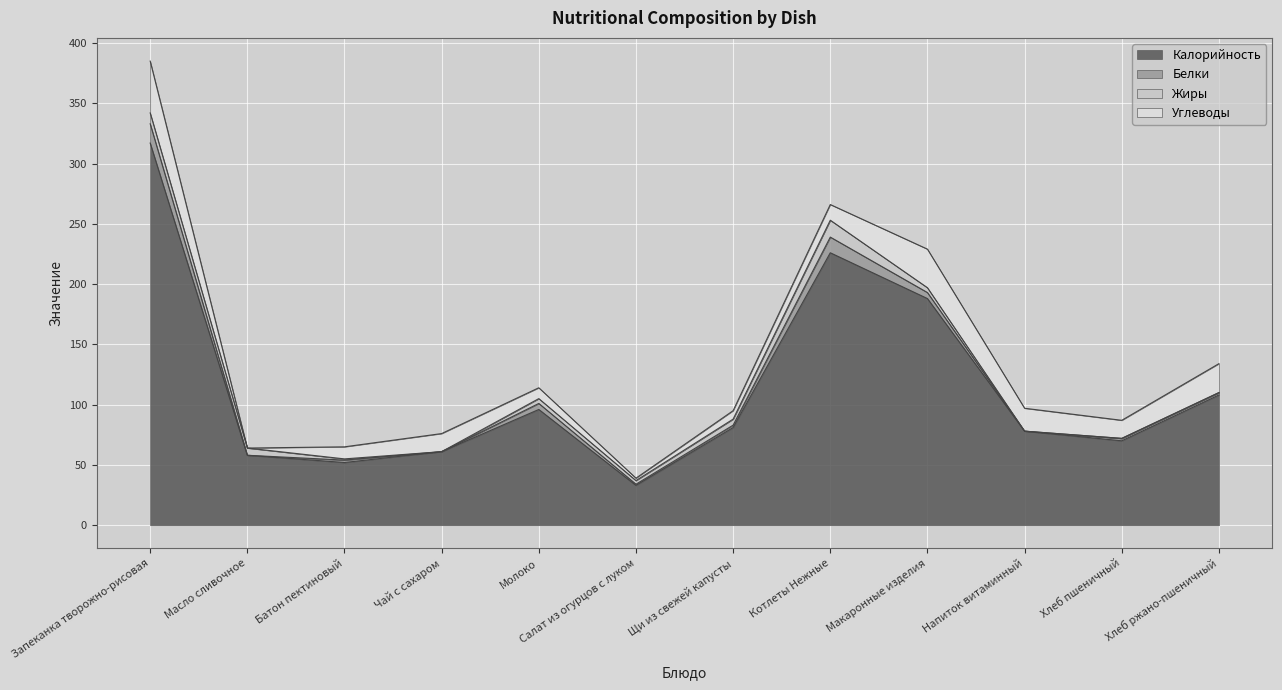

After their last crossing, which series has the higher values: Белки or Жиры?

Белки